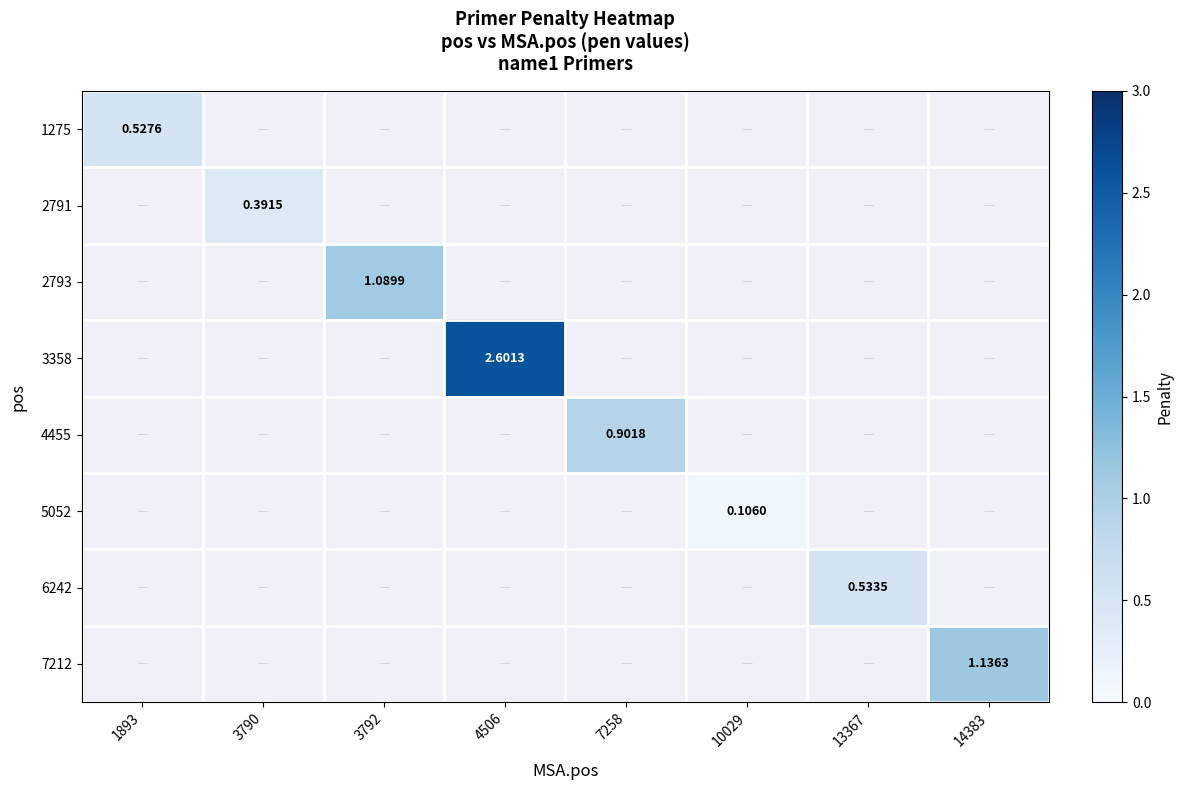

Is the value of 2793 at 3792 greater than the value of 5052 at 10029?

Yes